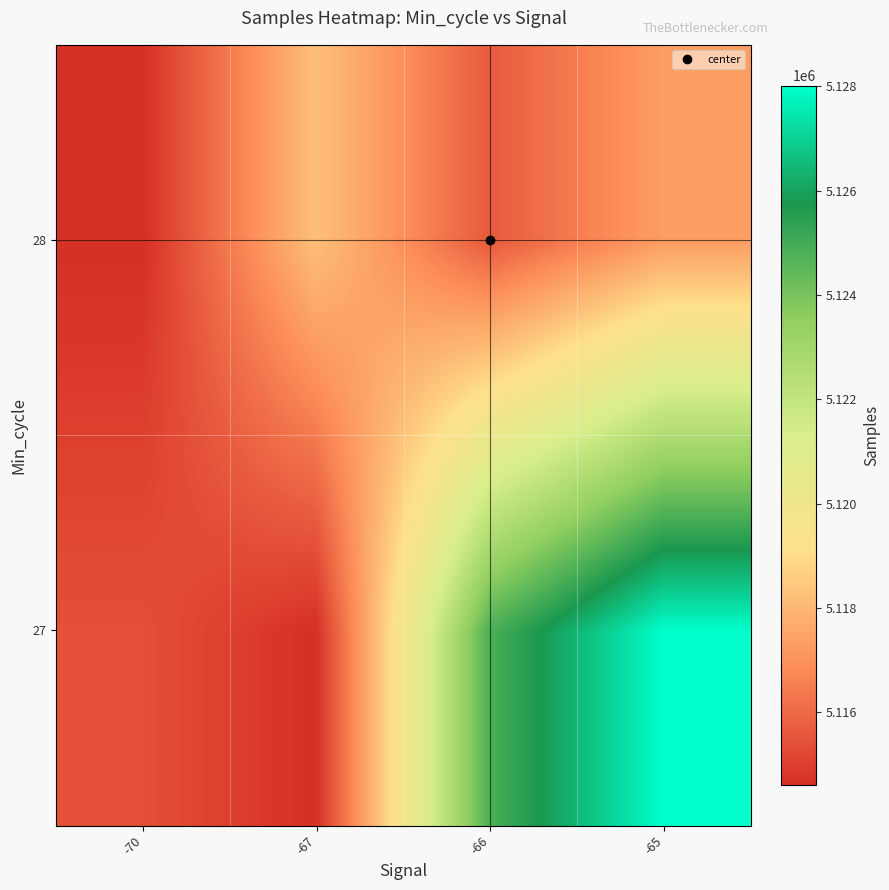

Reading left to right, list all the values displayed in this chart.

27: -70=5115414.0	-67=5114610.0	-66=5124837.2	-65=5128014.0
28: -70=5114610.0	-67=5118235.0	-66=5115651.3	-65=5117319.0